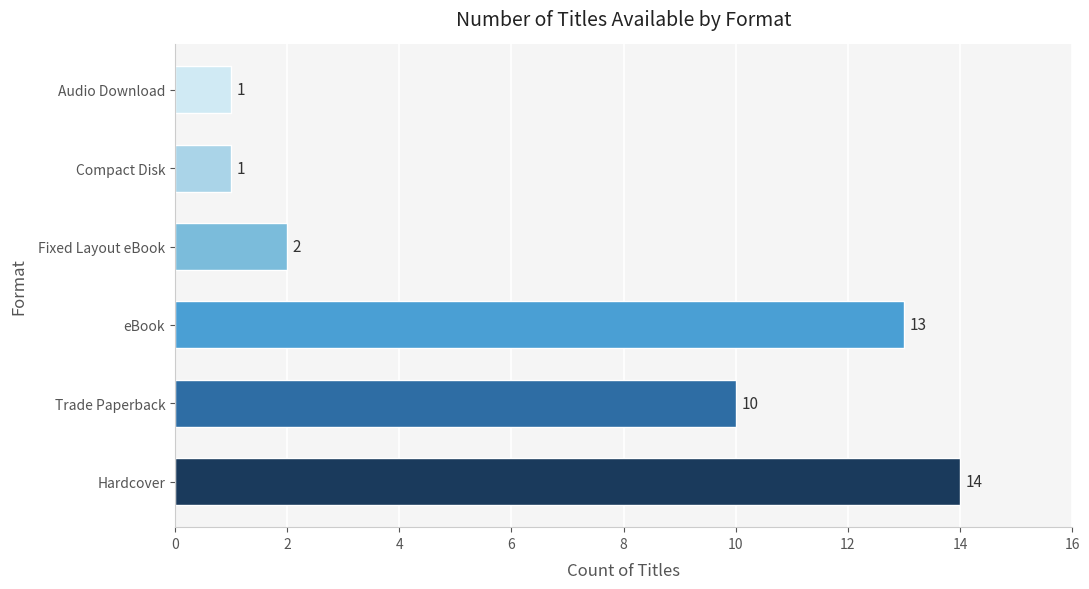

What is the greatest value displayed?

14